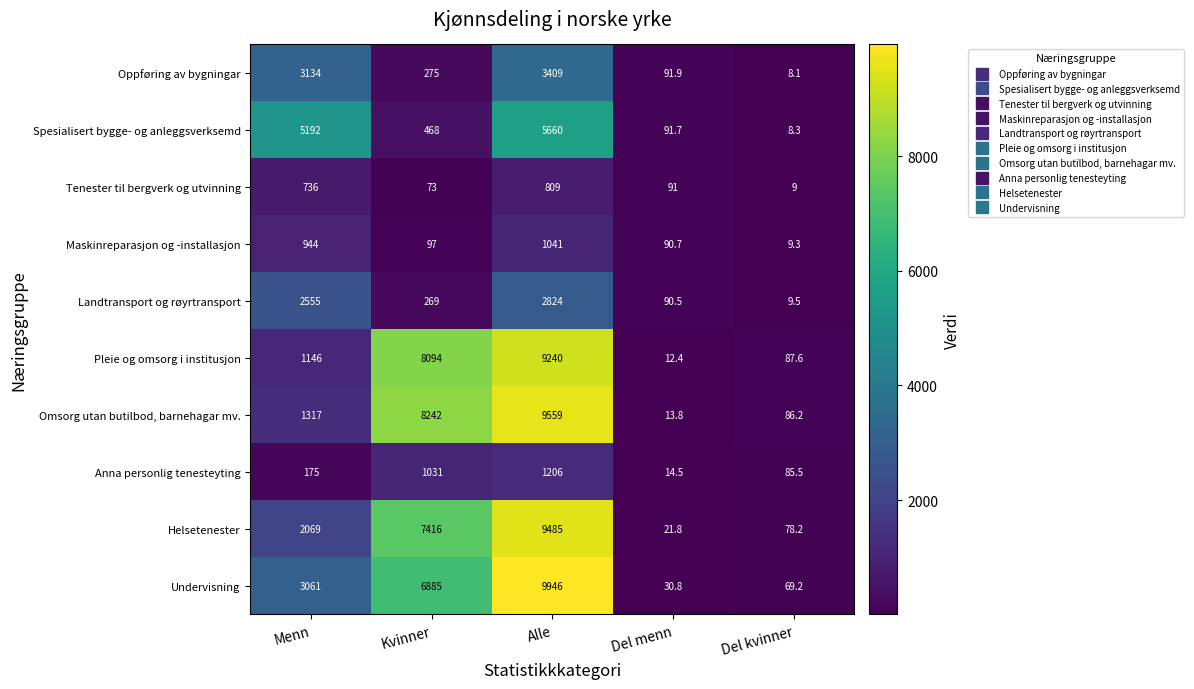

Which label corresponds to the largest value in the chart?

Alle